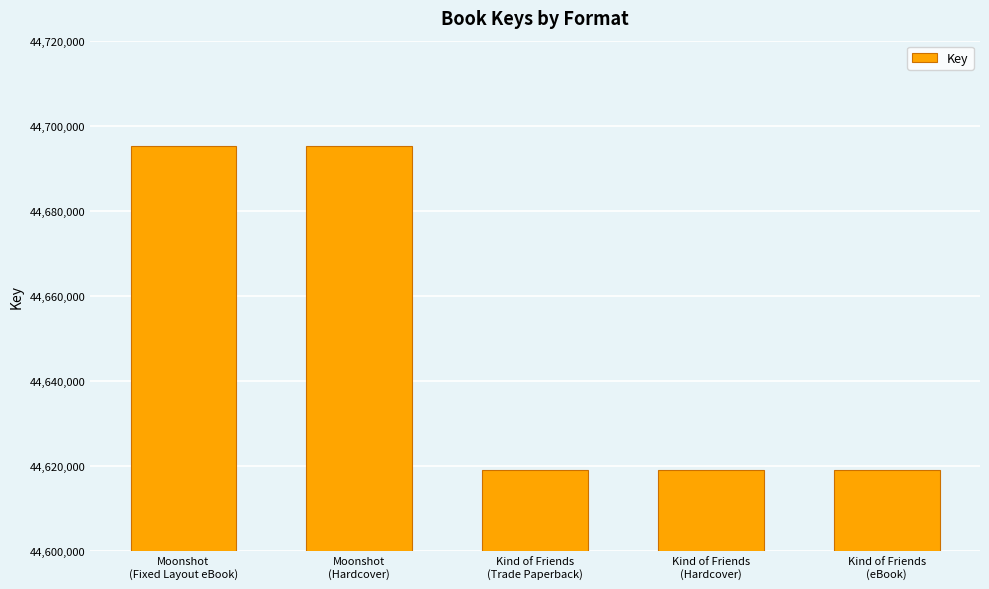

What is the sum of all values?

223247709